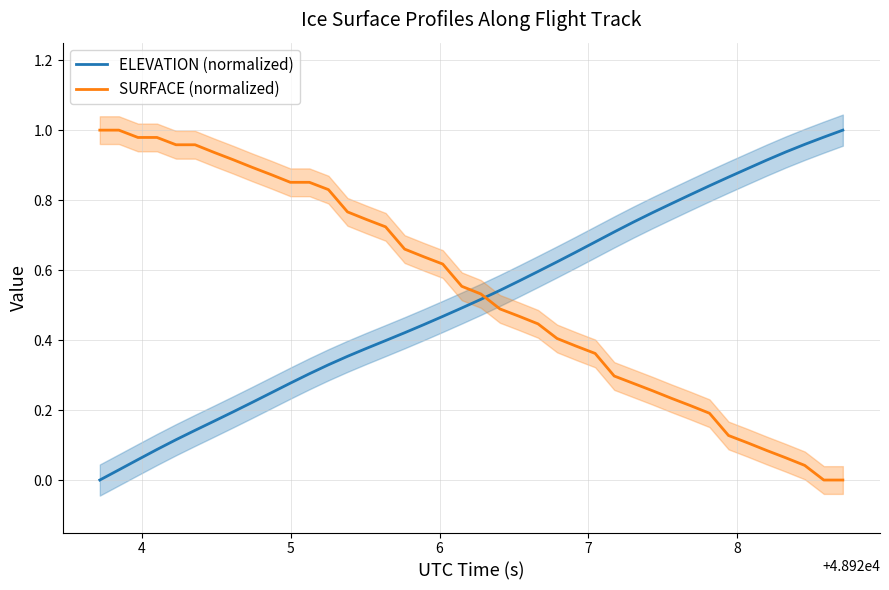

Which series has the largest range (max minus min)?

ELEVATION (normalized)